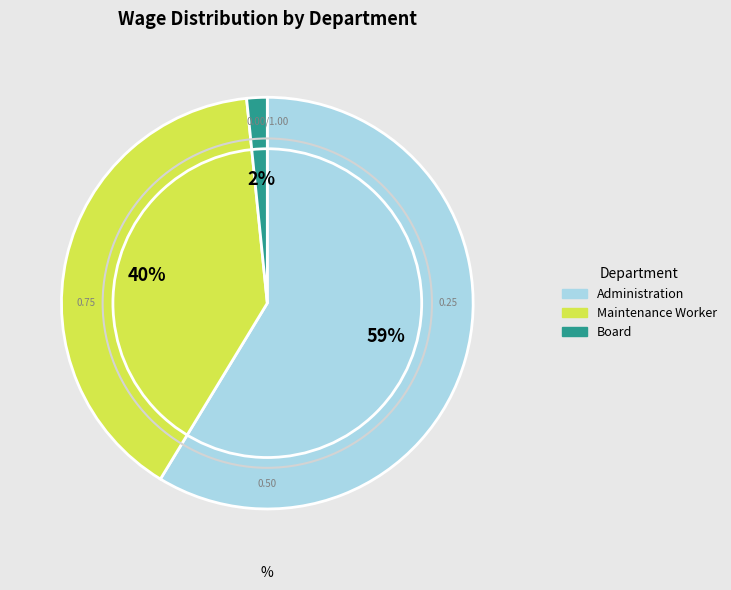

What is the majority slice?

Administration